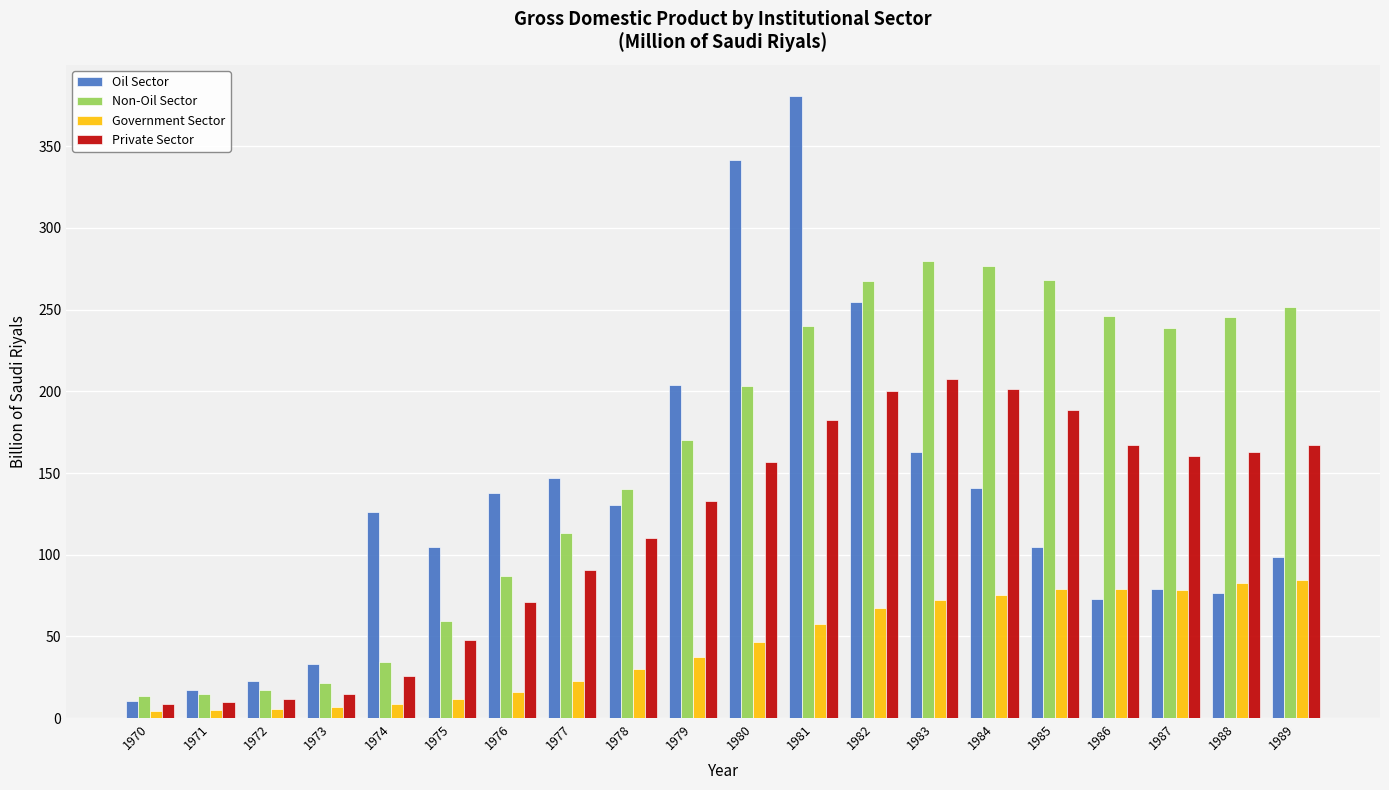

The Oil Sector series shows 165.9 at 1982. True or false?

False